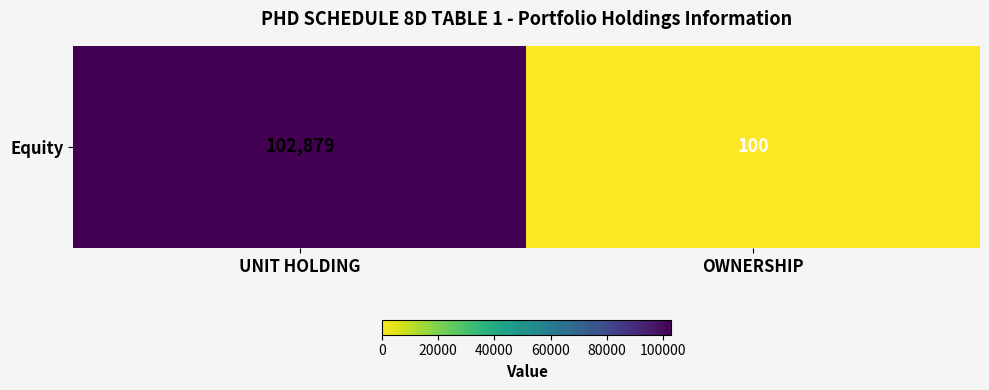

What is the change in value from UNIT HOLDING to OWNERSHIP?

-102779